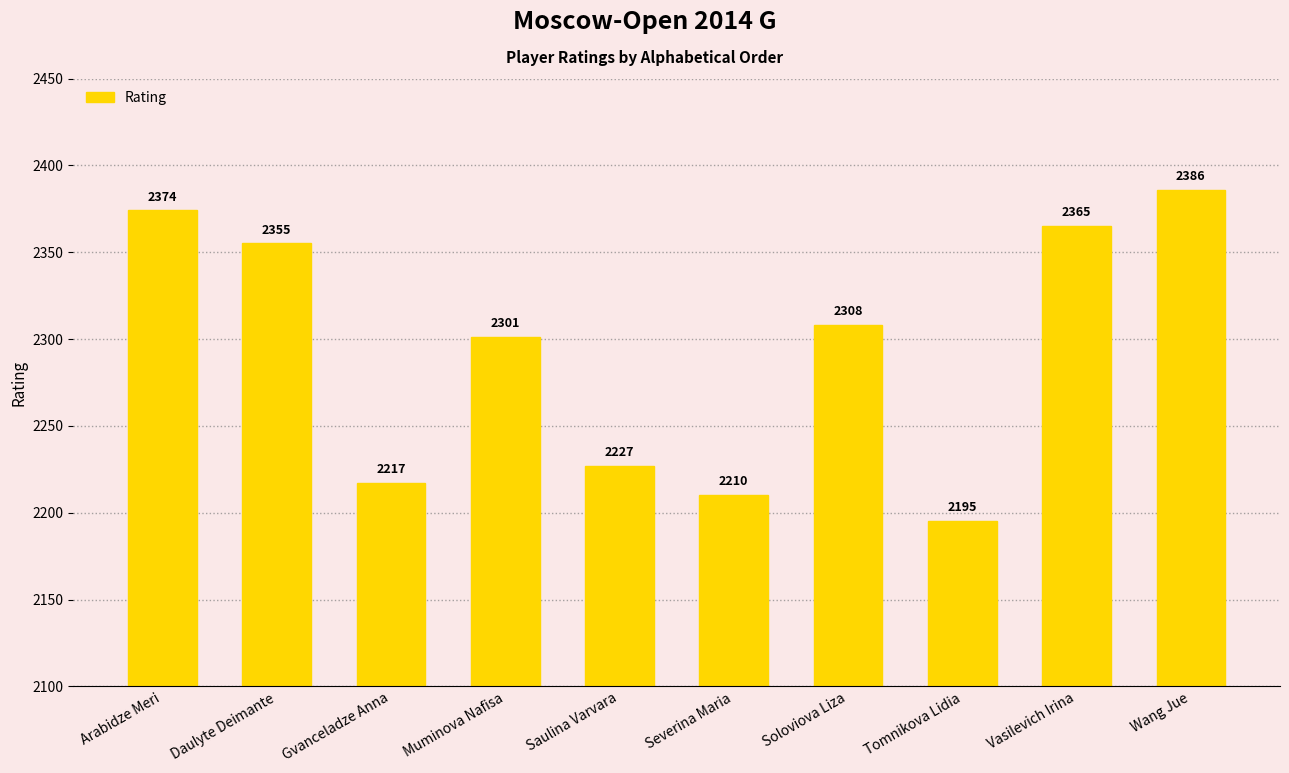

Which category has the lowest value across all series?

Tomnikova Lidia